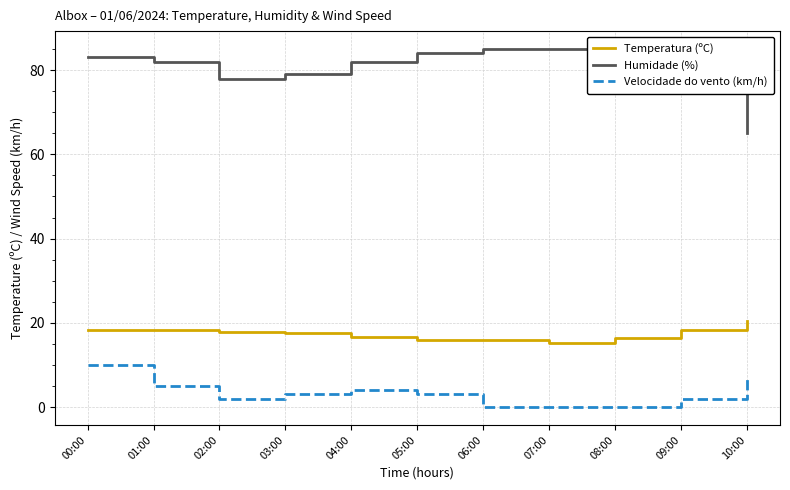

Which category has the highest value in the Velocidade do vento (km/h) series?

00:00